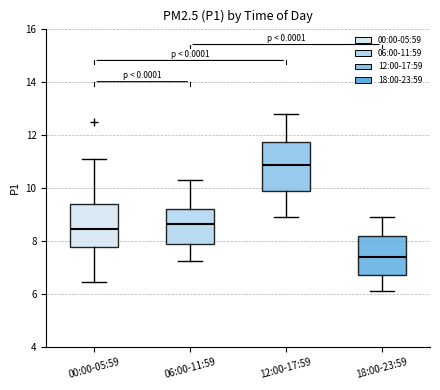

Where does the lower whisker of the box for 06:00-11:59 end on the y-axis? The values are not printed on the chart, so give them approximately, as read against the axis.

7.2